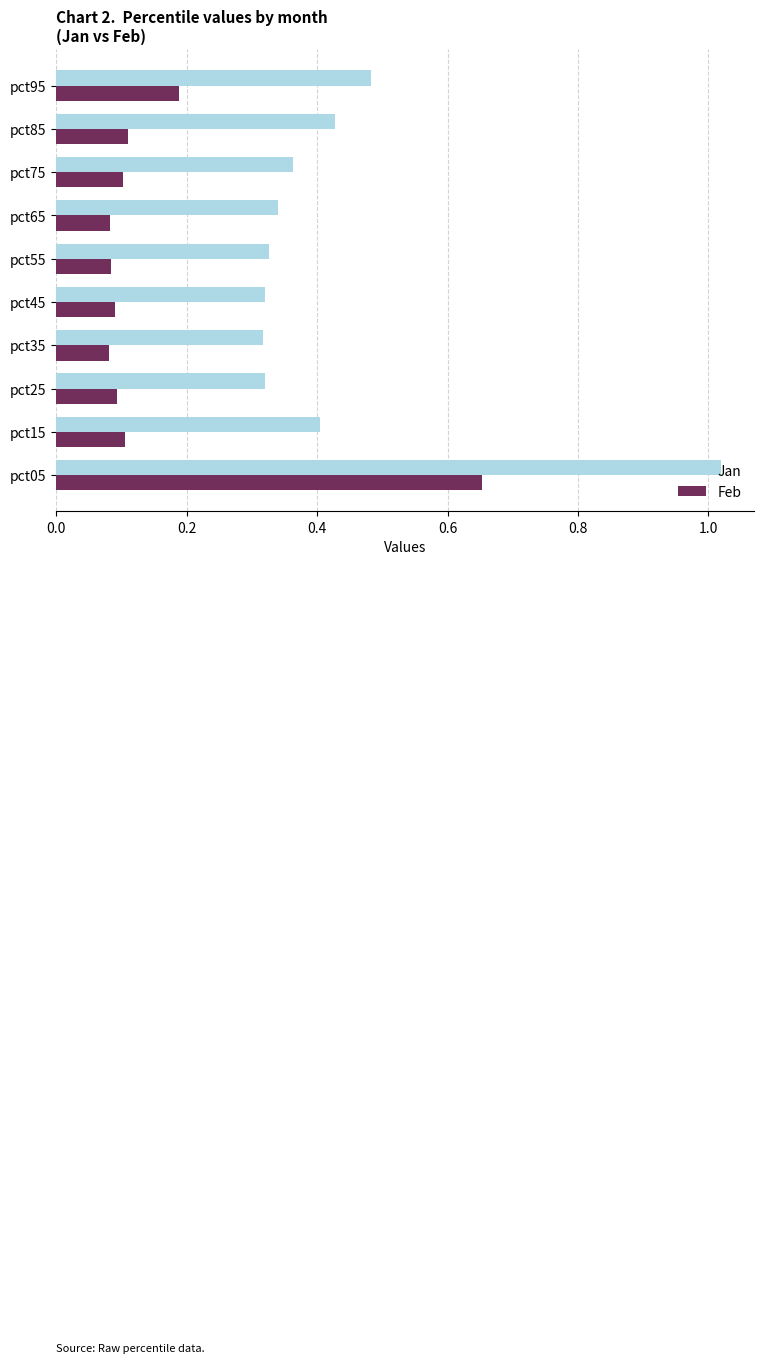

At which category does the chart reach its peak across all series?

pct05